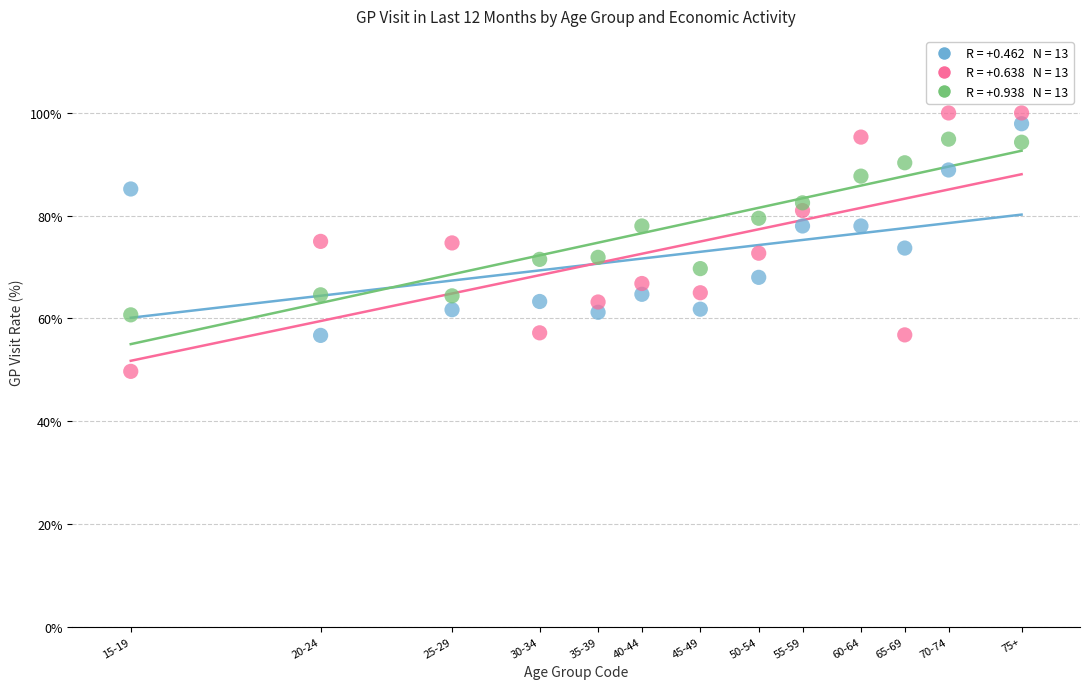

Across all data points, what is the range of Y values (max minus min)?

50.3